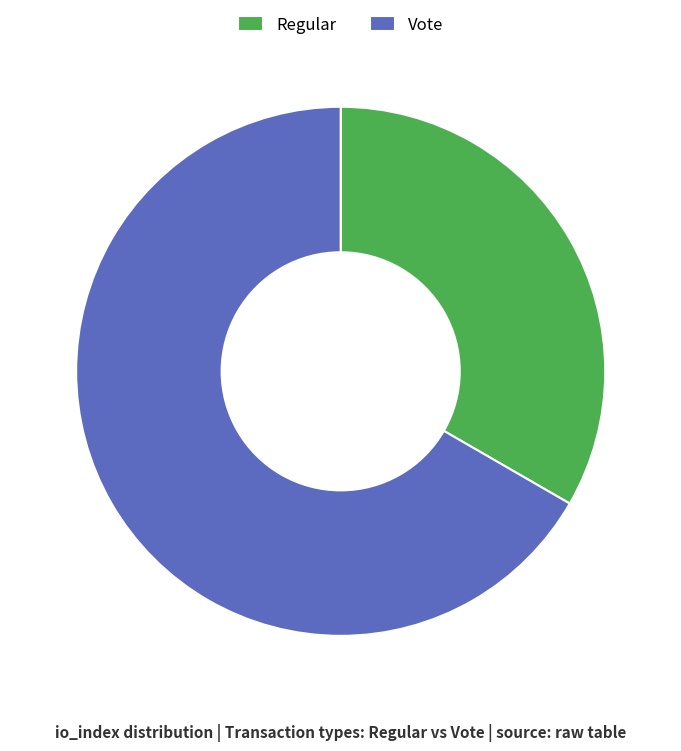

Combined, do Vote and Regular account for over 50%?

Yes